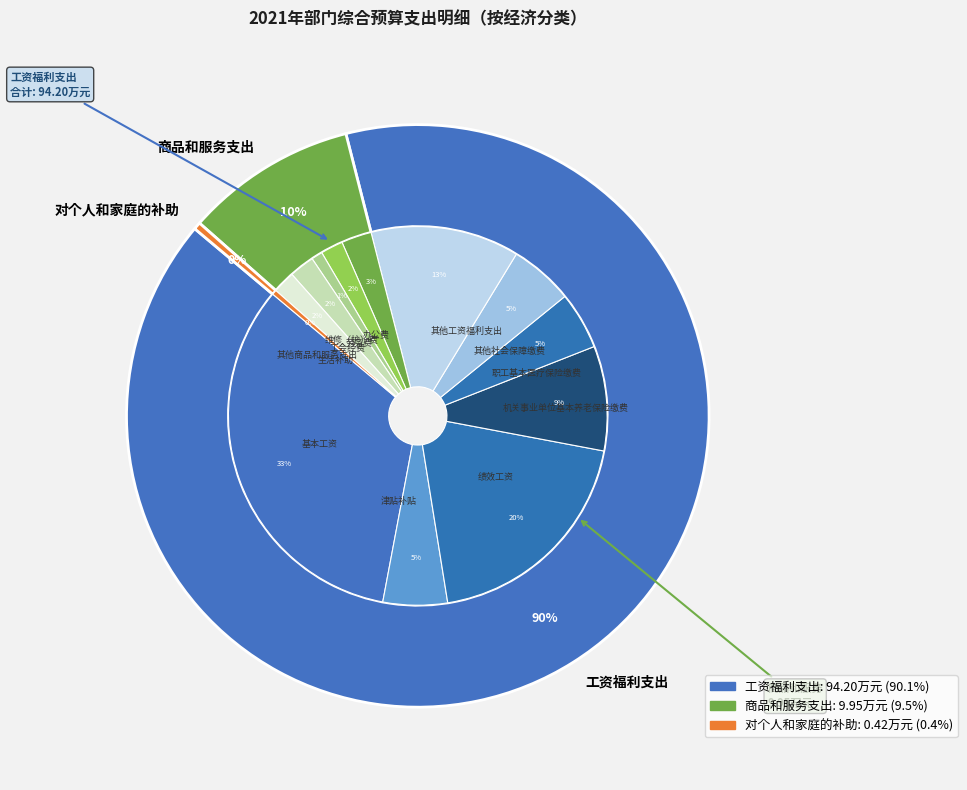

To the nearest percent, what portion does 办公费 represent?

3%